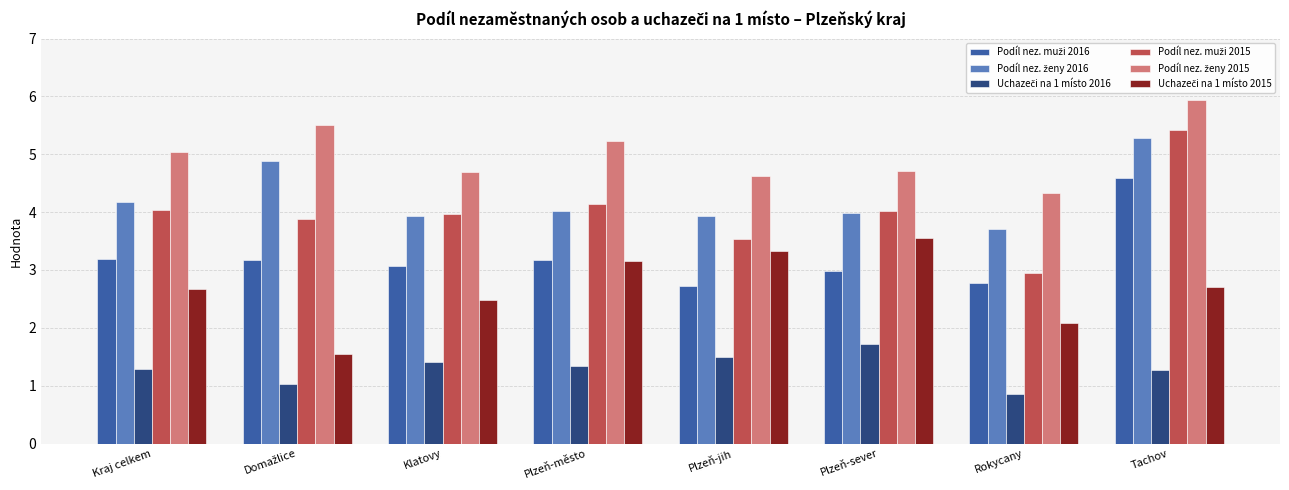

At how many categories does at least one series exceed 2?

8